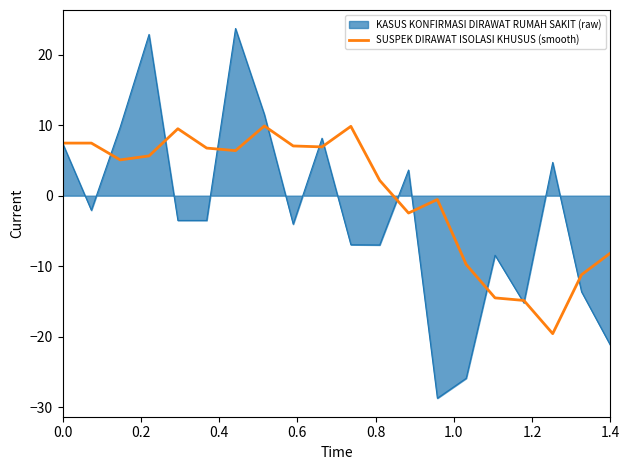

How many categories are shown in the chart?

20